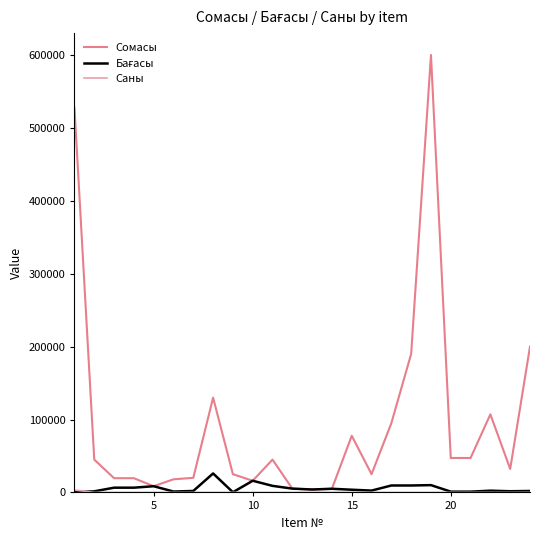

Count the number of categories in the chart.

24